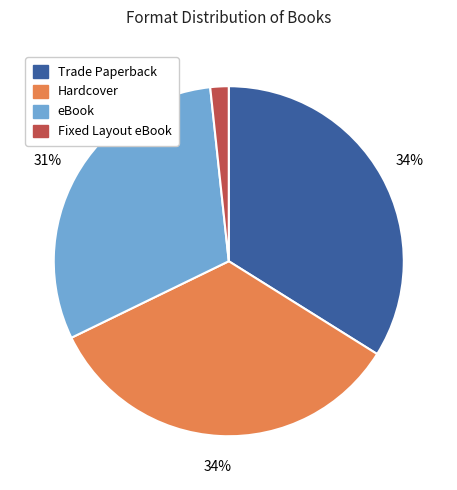

How many slices are in this pie chart?

4